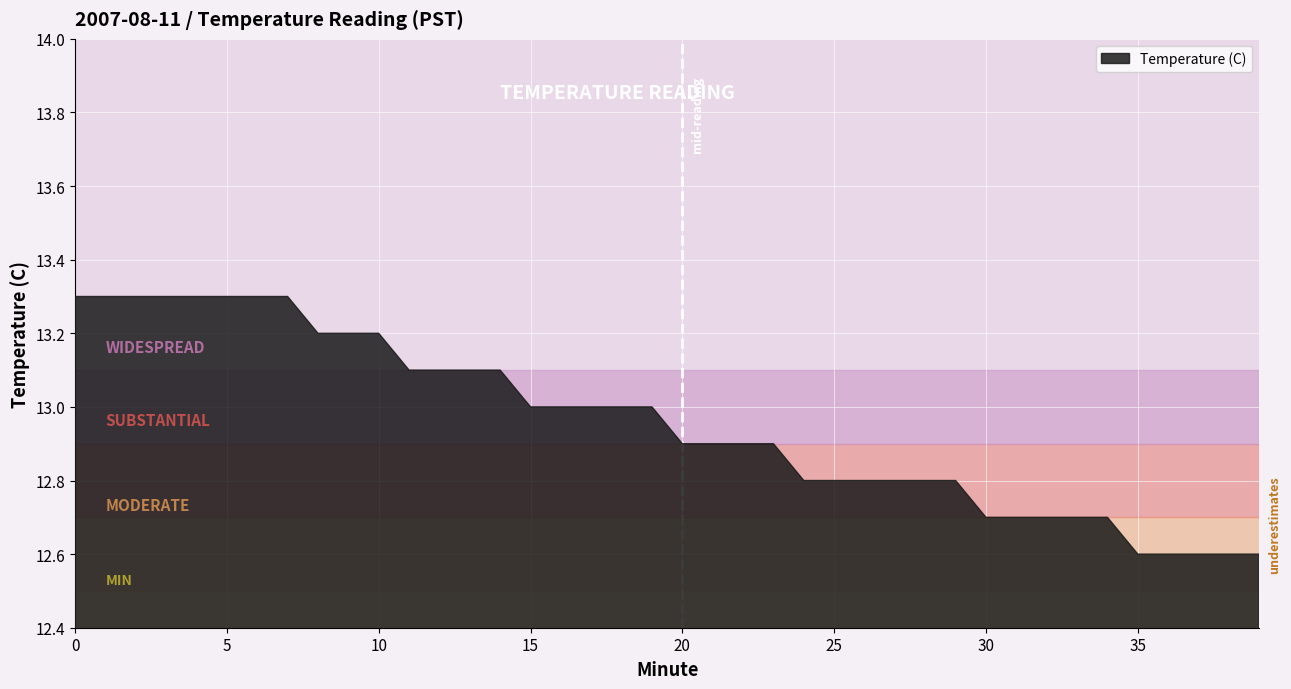

How many lines are shown in the chart?

1